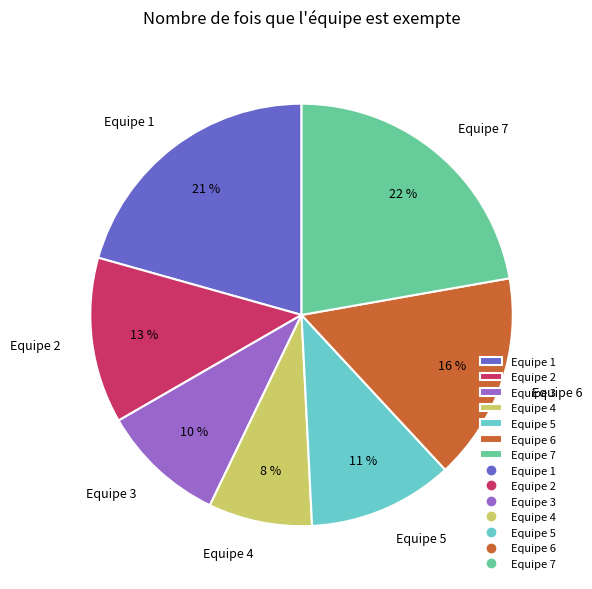

What is the ratio of the value at Equipe 3 to the value at Equipe 1?

0.5